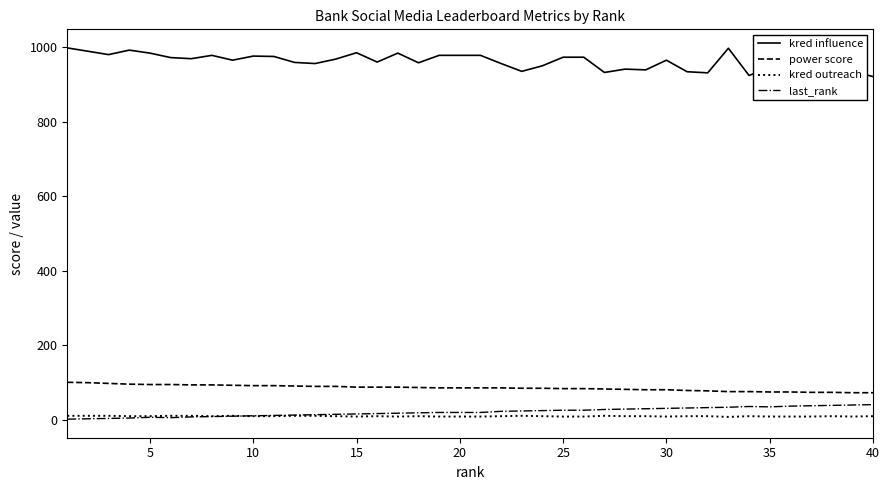

Which series has the widest spread of values?

kred influence